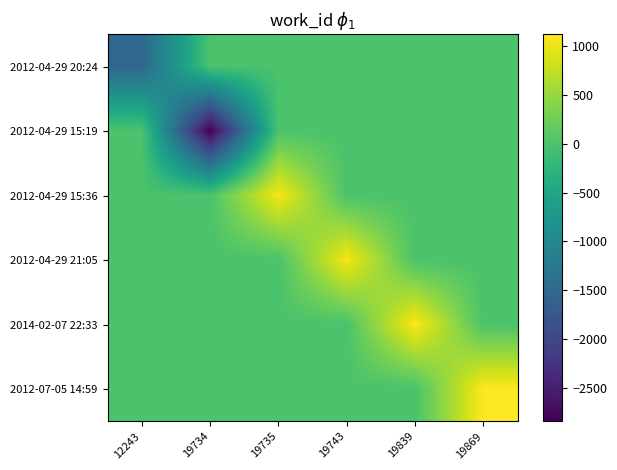

Reading left to right, transcribe all the data shown in this chart.

2012-04-29 20:24: 12243=-1518.7	19734=0.0	19735=0.0	19743=0.0	19839=0.0	19869=0.0
2012-04-29 15:19: 12243=0.0	19734=-2844.7	19735=0.0	19743=0.0	19839=0.0	19869=0.0
2012-04-29 15:36: 12243=0.0	19734=0.0	19735=1062.3	19743=0.0	19839=0.0	19869=0.0
2012-04-29 21:05: 12243=0.0	19734=0.0	19735=0.0	19743=1070.3	19839=0.0	19869=0.0
2014-02-07 22:33: 12243=0.0	19734=0.0	19735=0.0	19743=0.0	19839=1108.3	19869=0.0
2012-07-05 14:59: 12243=0.0	19734=0.0	19735=0.0	19743=0.0	19839=0.0	19869=1122.3